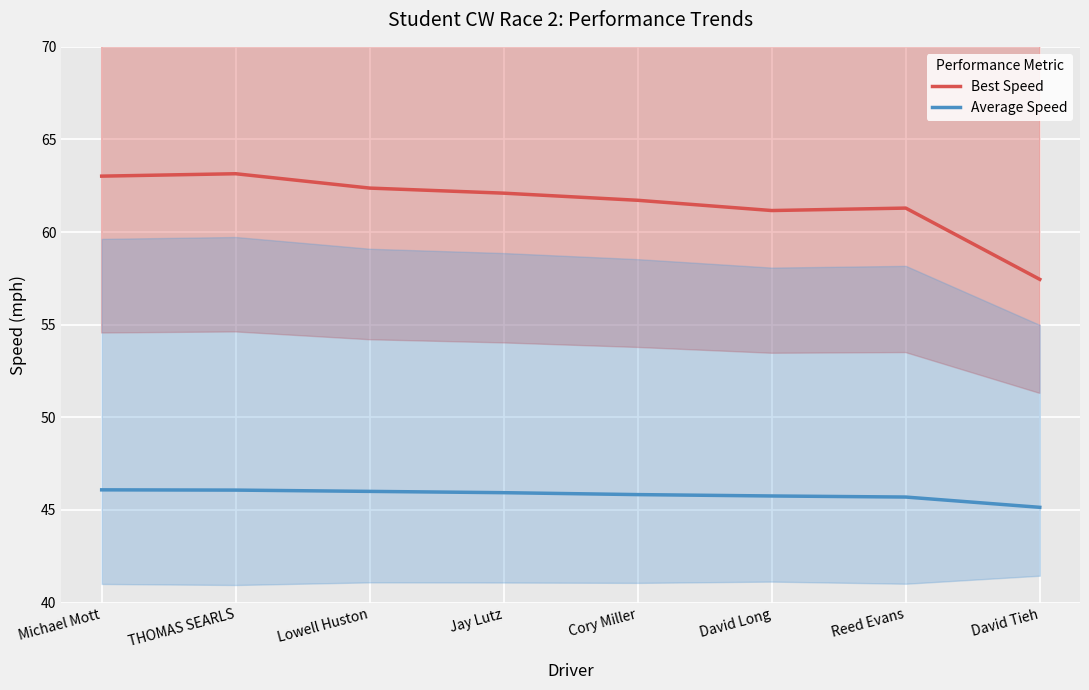

Is it true that Average Speed equals 45.8 at David Long?

True